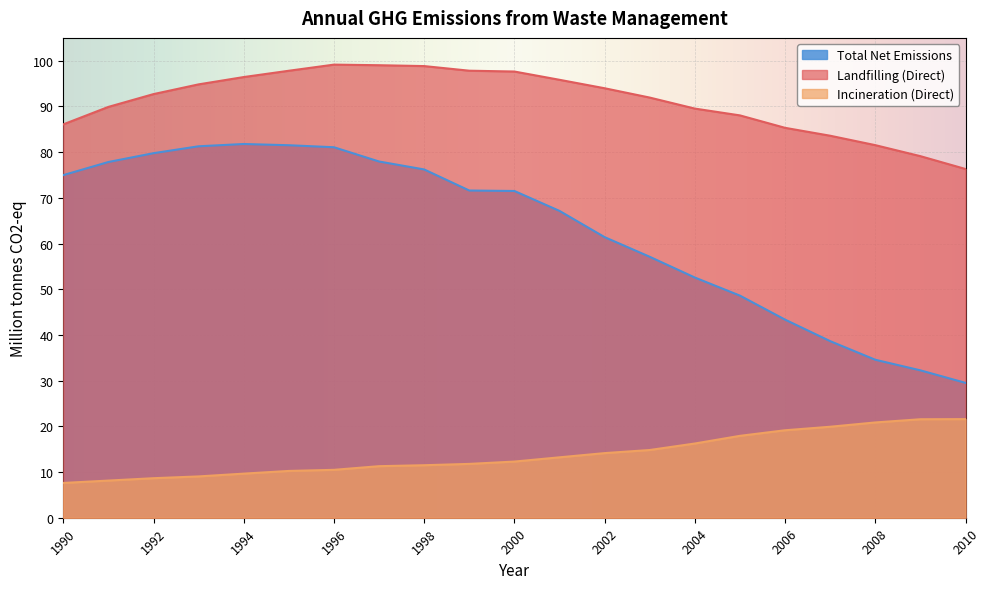

What is the difference between the highest and lowest values at 2002?

79.8